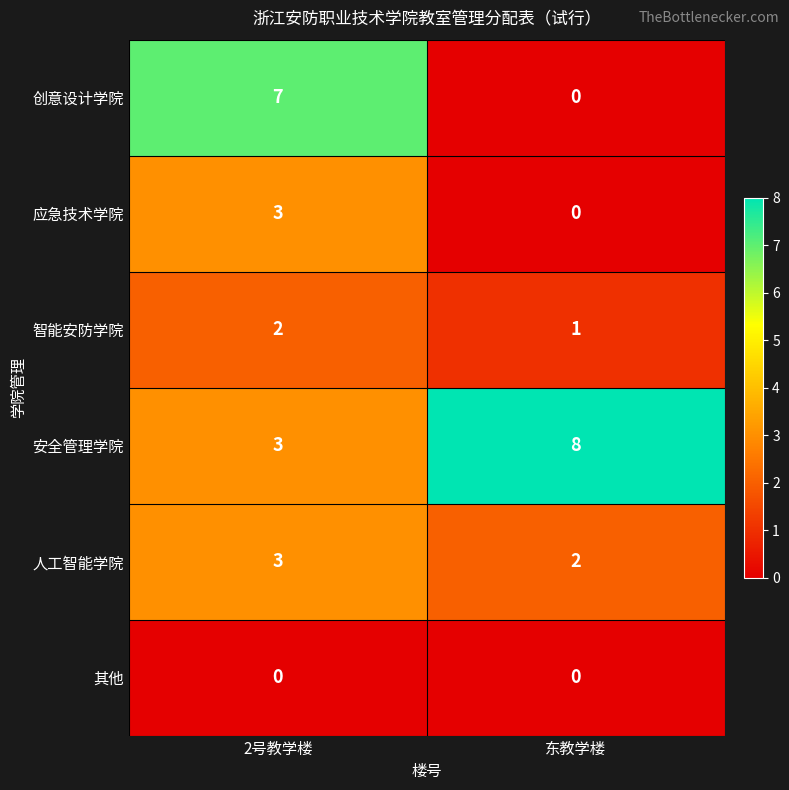

What is the average value of the 安全管理学院 series?

6